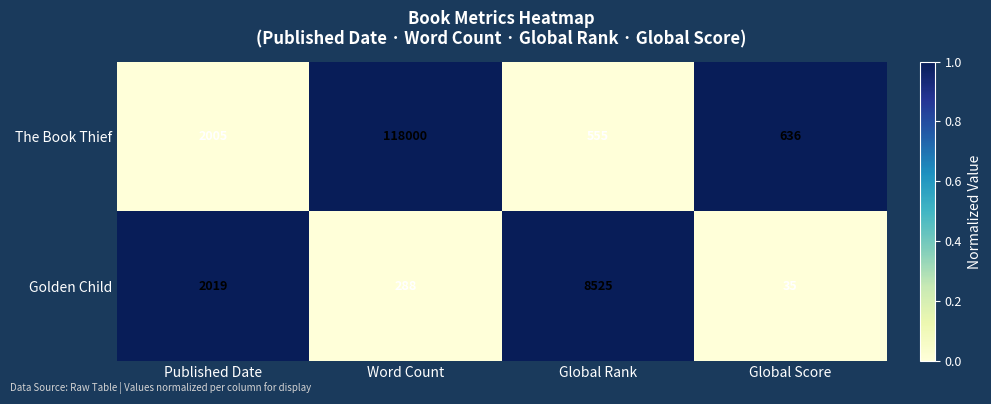

Which category has the highest value in the The Book Thief series?

Word Count